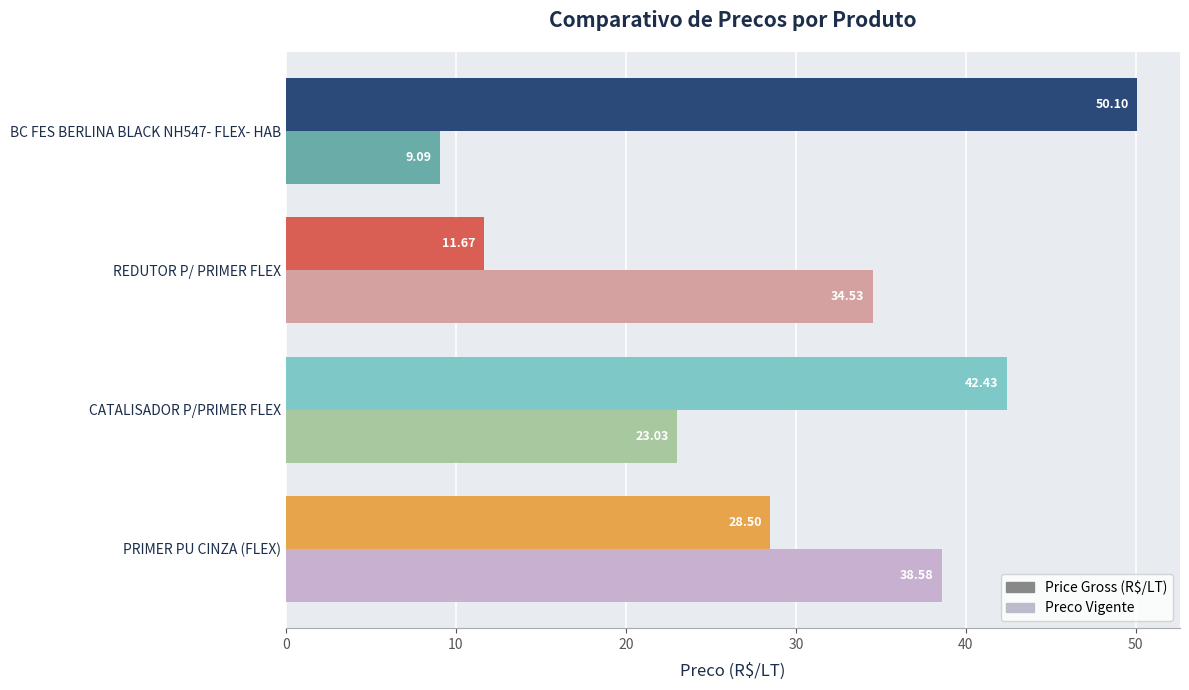

At how many categories does at least one series exceed 9?

4